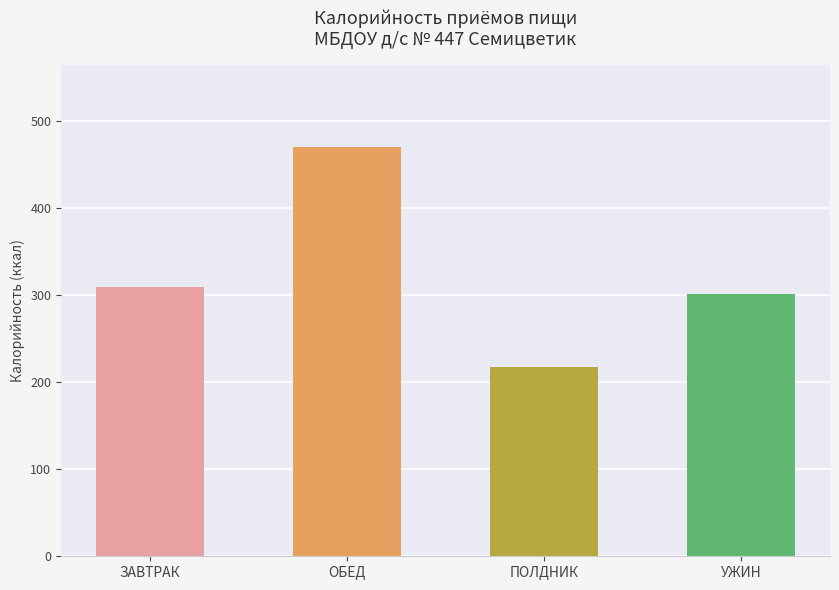

How many bars are there in total?

4